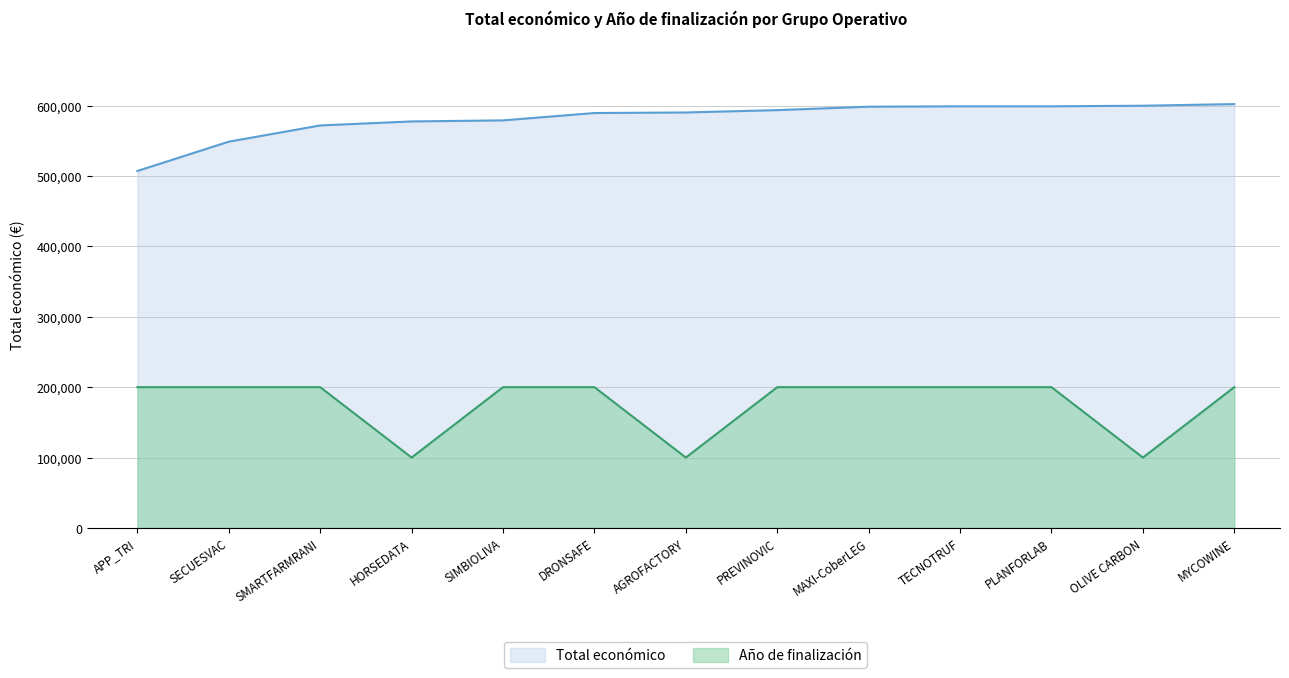

True or false: Año de finalización and Año de inicio cross at least once.

False